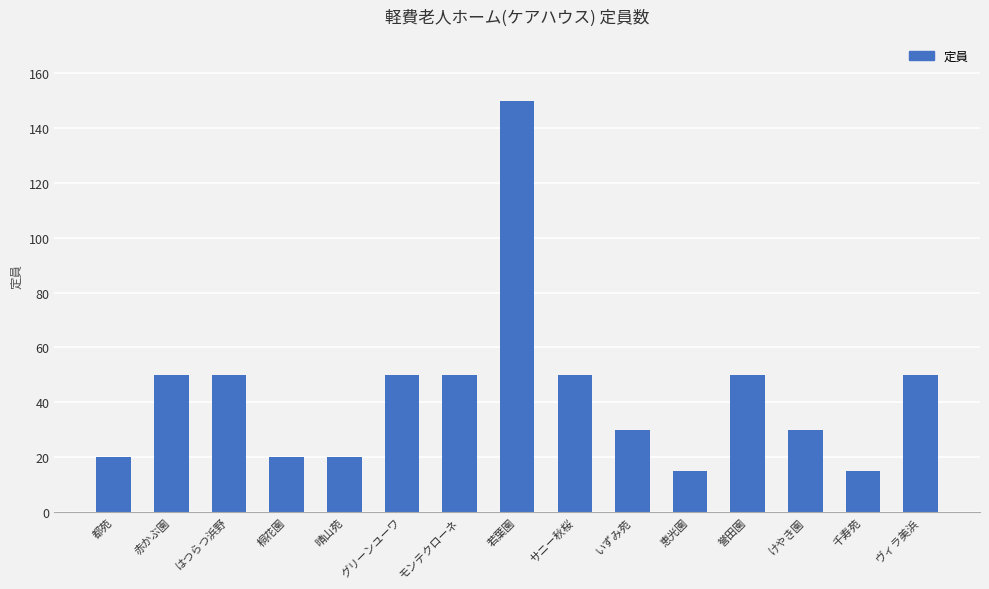

What is the approximate value at 桐花園?

20